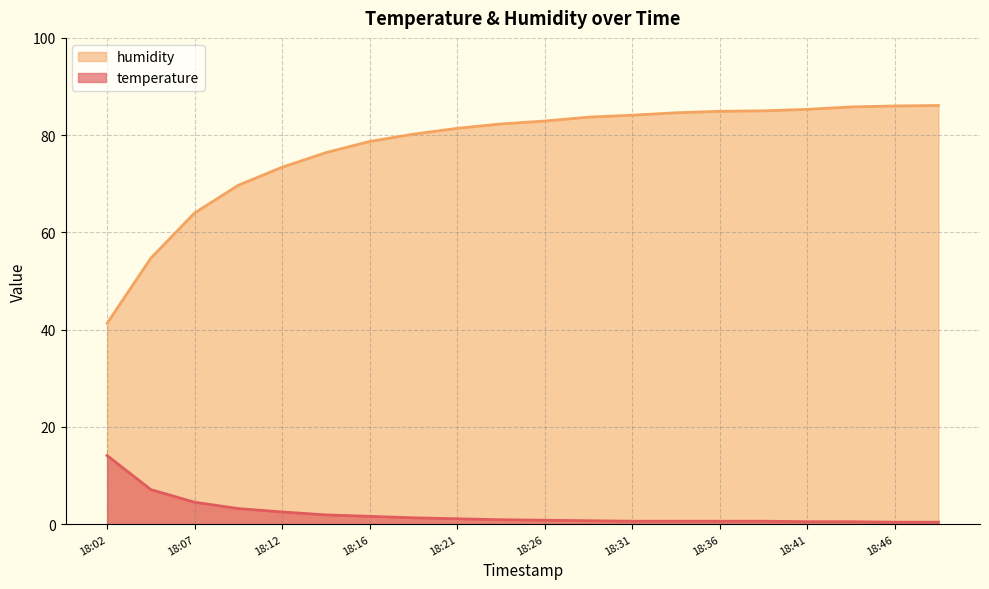

What is the difference between the temperature values at 18:19 and 18:09?

1.9